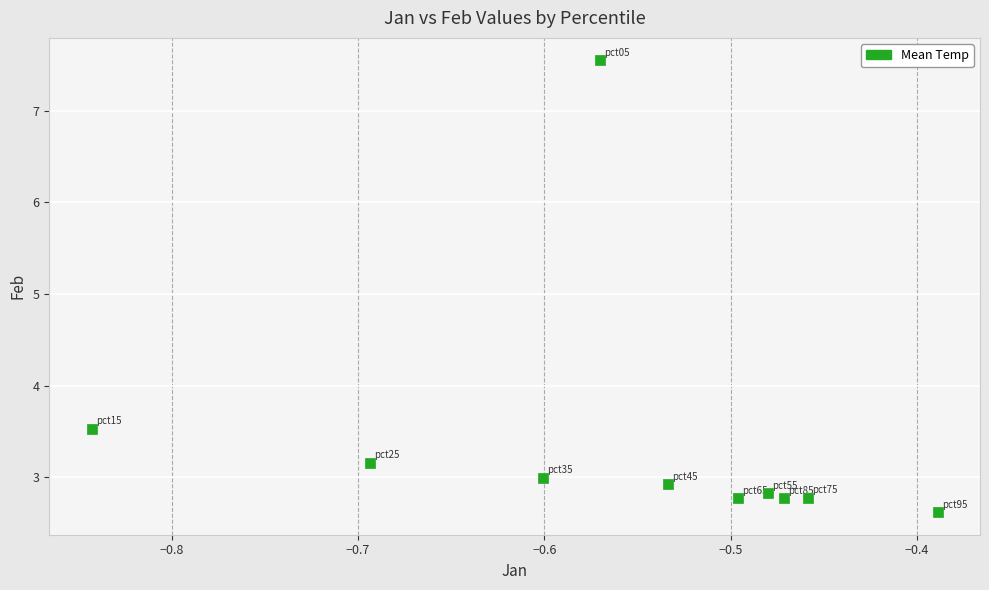

What Y value in the scatter plot is closest to 5?

3.5